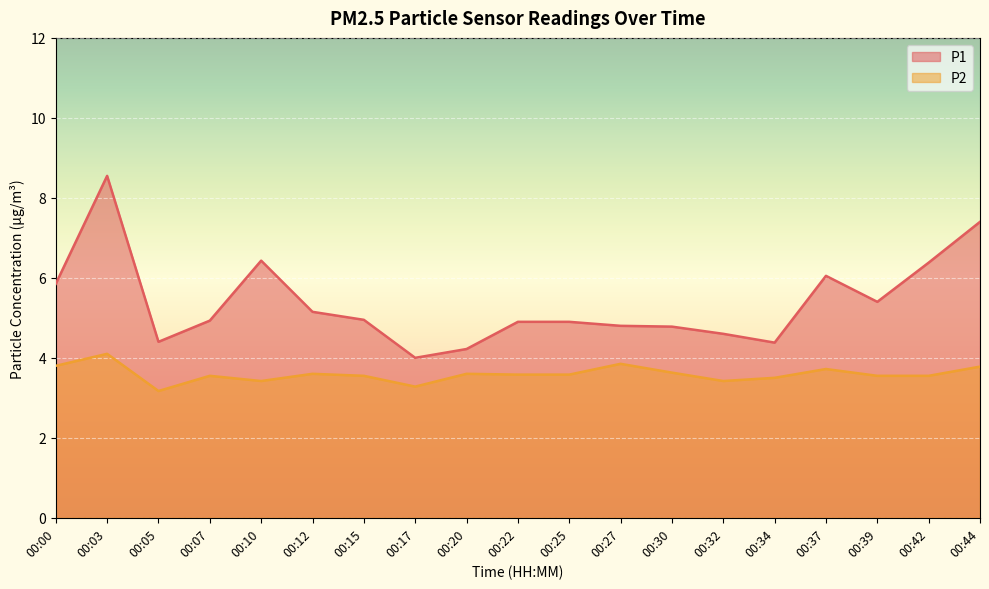

At which category is the sum across all series the highest?

00:03